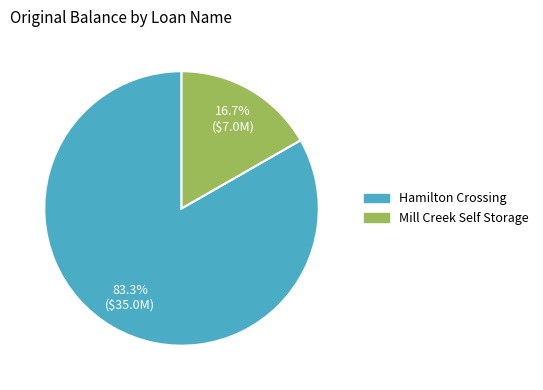

Do Hamilton Crossing and Mill Creek Self Storage together represent more than half of the pie?

Yes